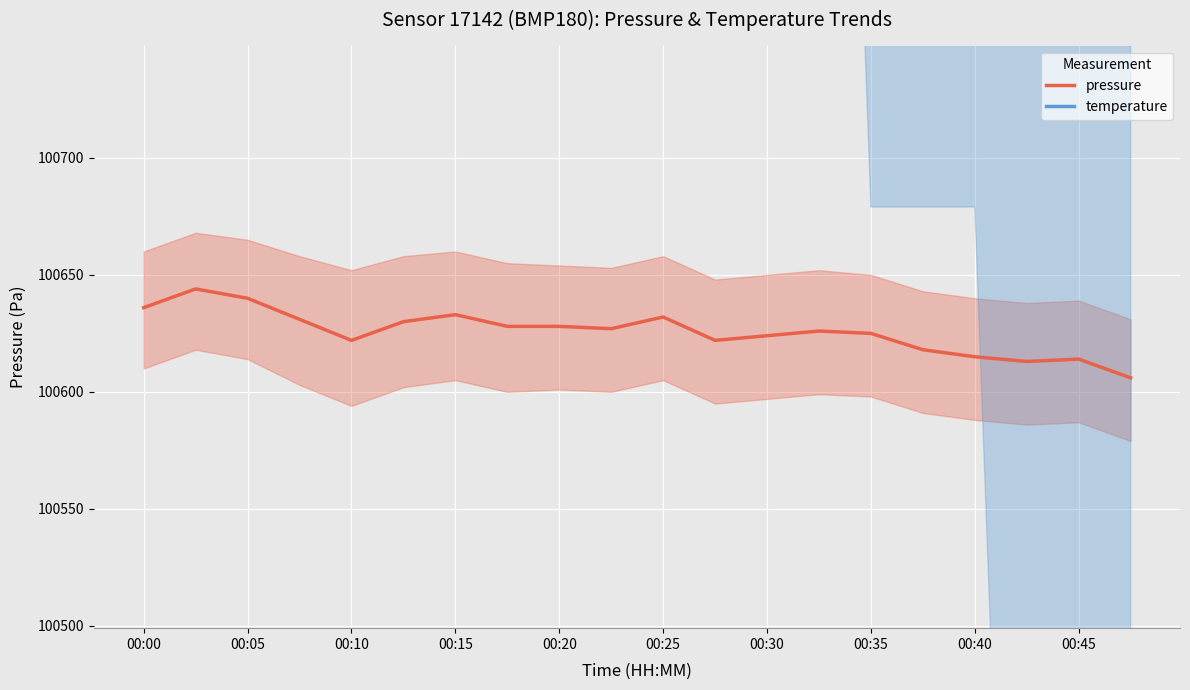

What is the spread (max minus min) of values at 11?

2457.0